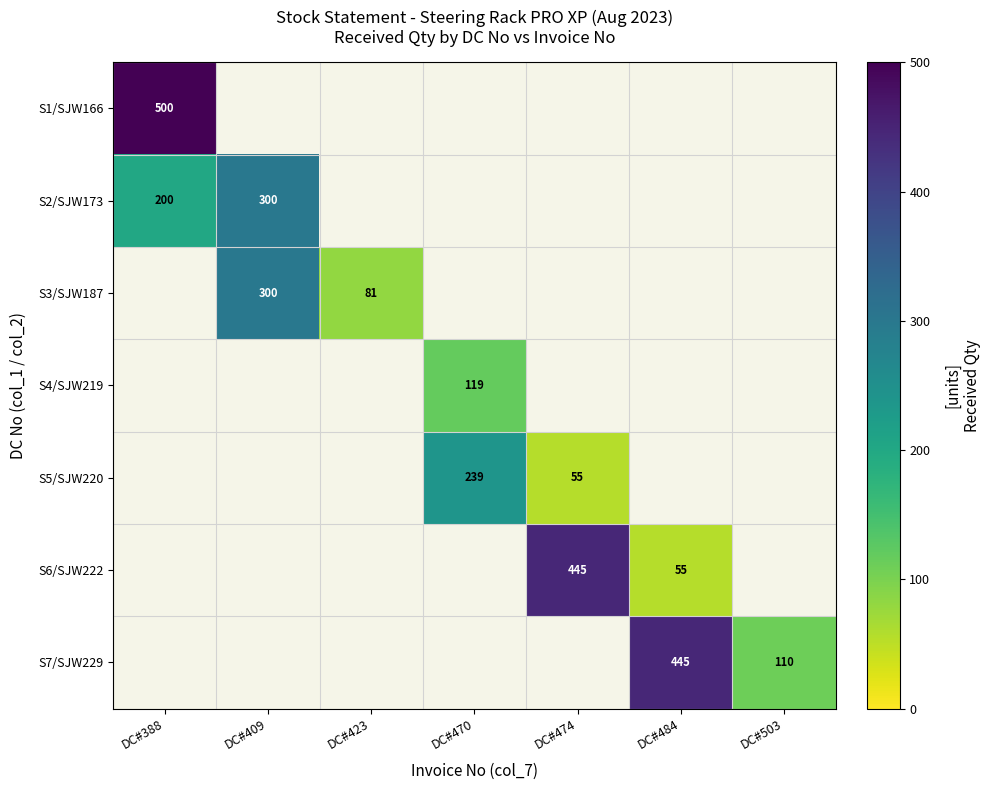

Is it true that S5/SJW220 equals 34 at DC#474?

False